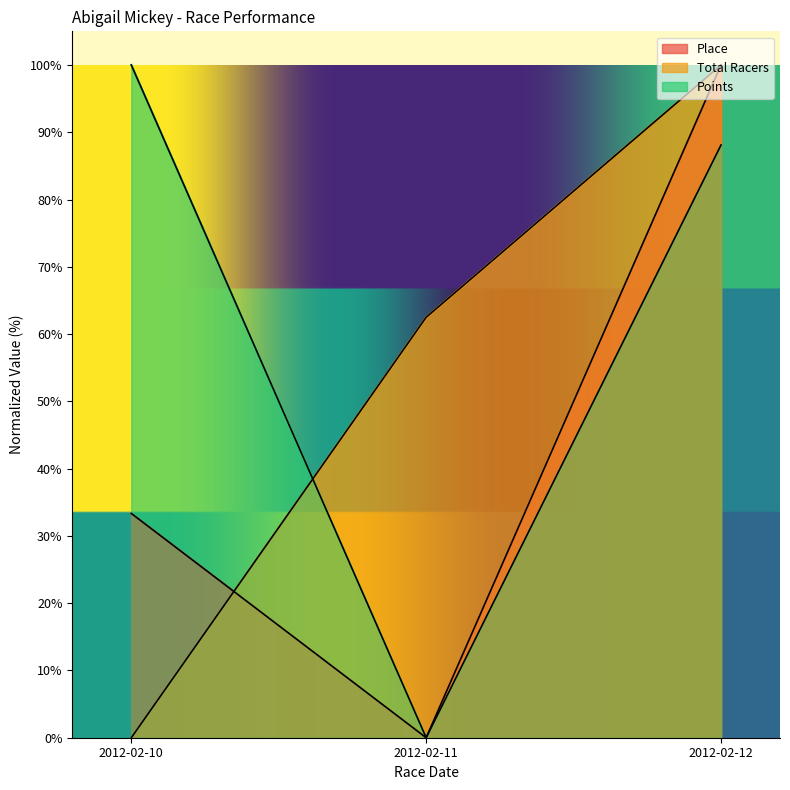

Which label corresponds to the largest value in the chart?

2012-02-12